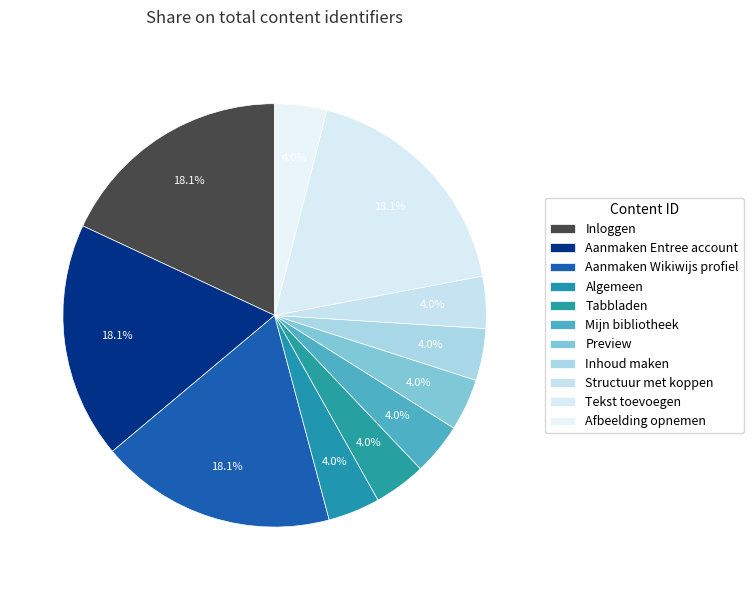

How many slices are in this pie chart?

11